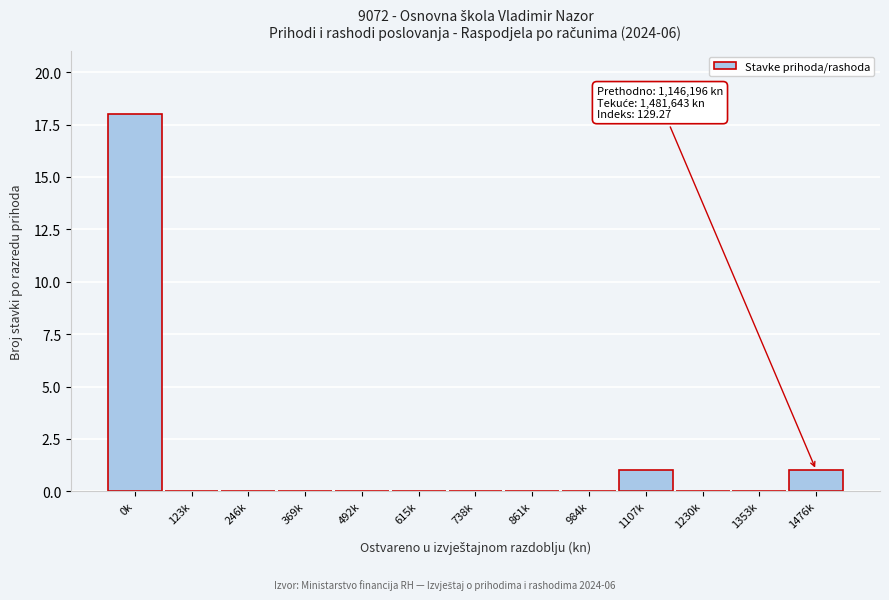

Reading left to right, extract all data points from this chart.

0k=18	123k=0	246k=0	369k=0	492k=0	615k=0	738k=0	861k=0	984k=0	1107k=1	1230k=0	1353k=0	1476k=1